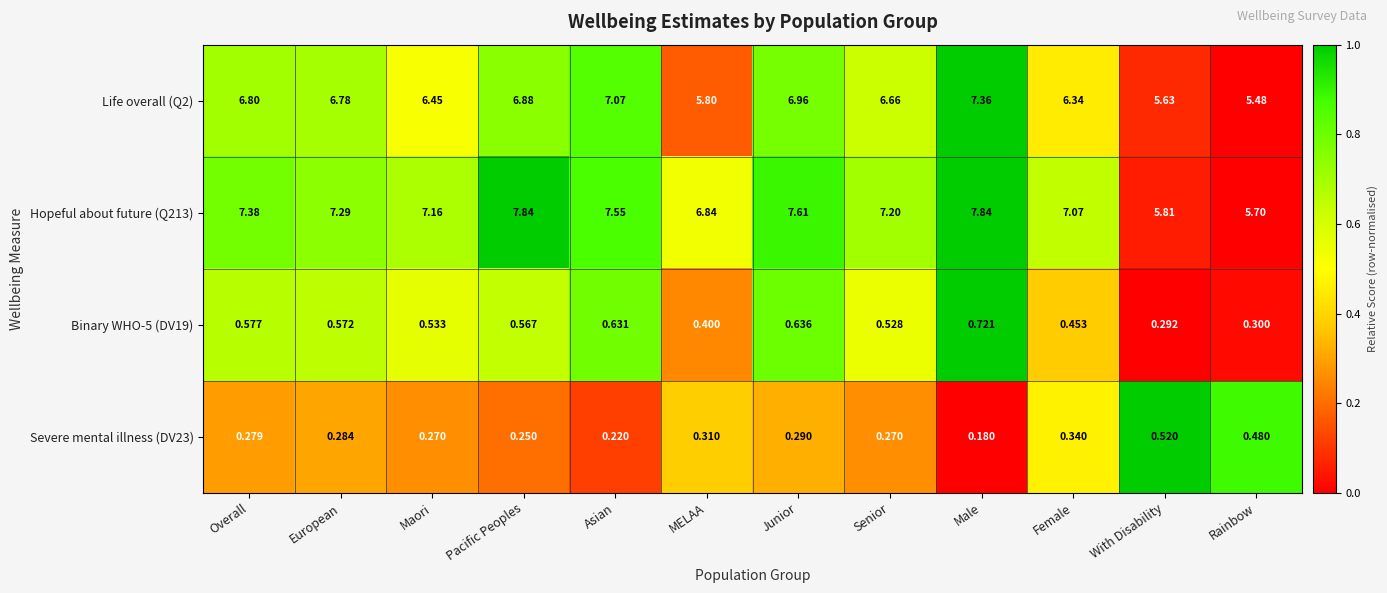

At which category is the sum across all series the highest?

Male